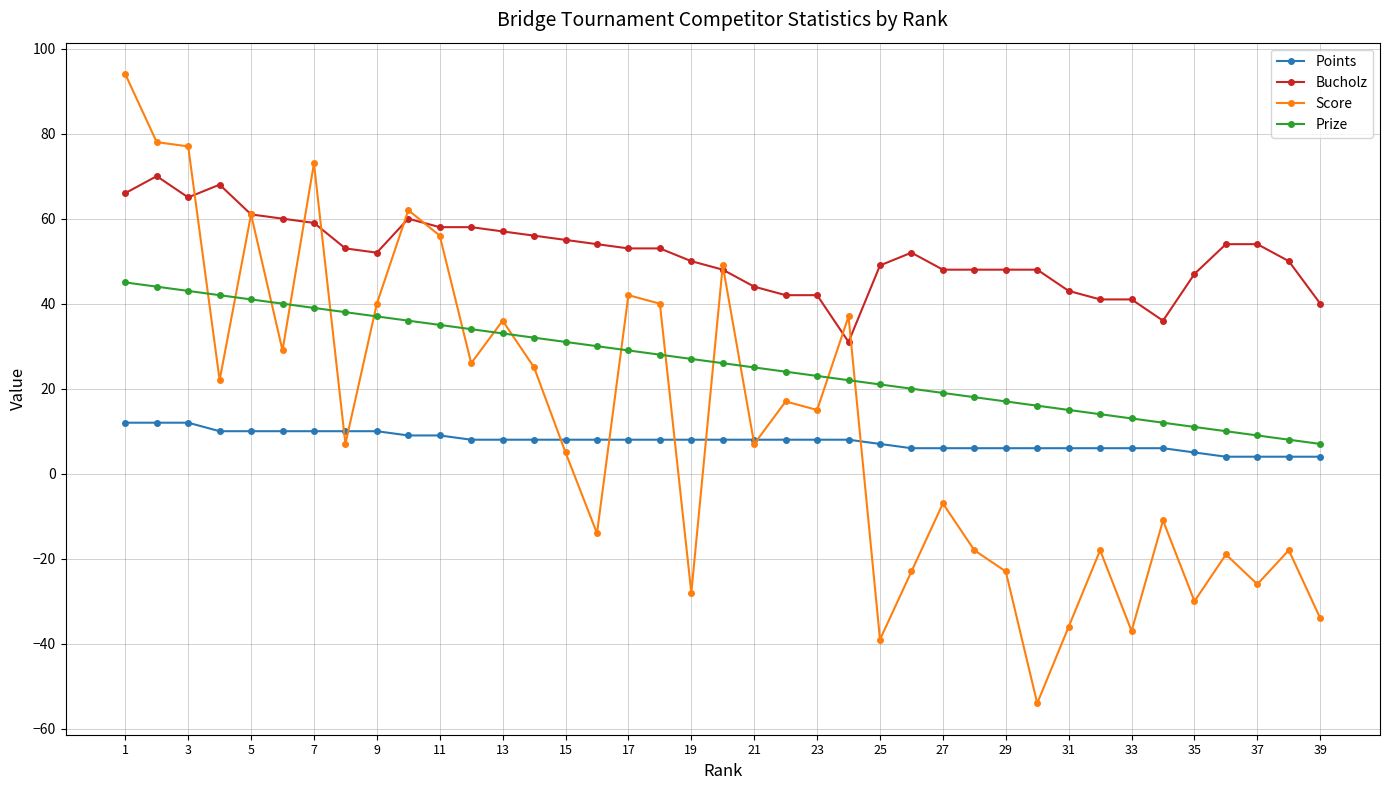

What is the difference between the second highest and second lowest values in the Bucholz series?

32